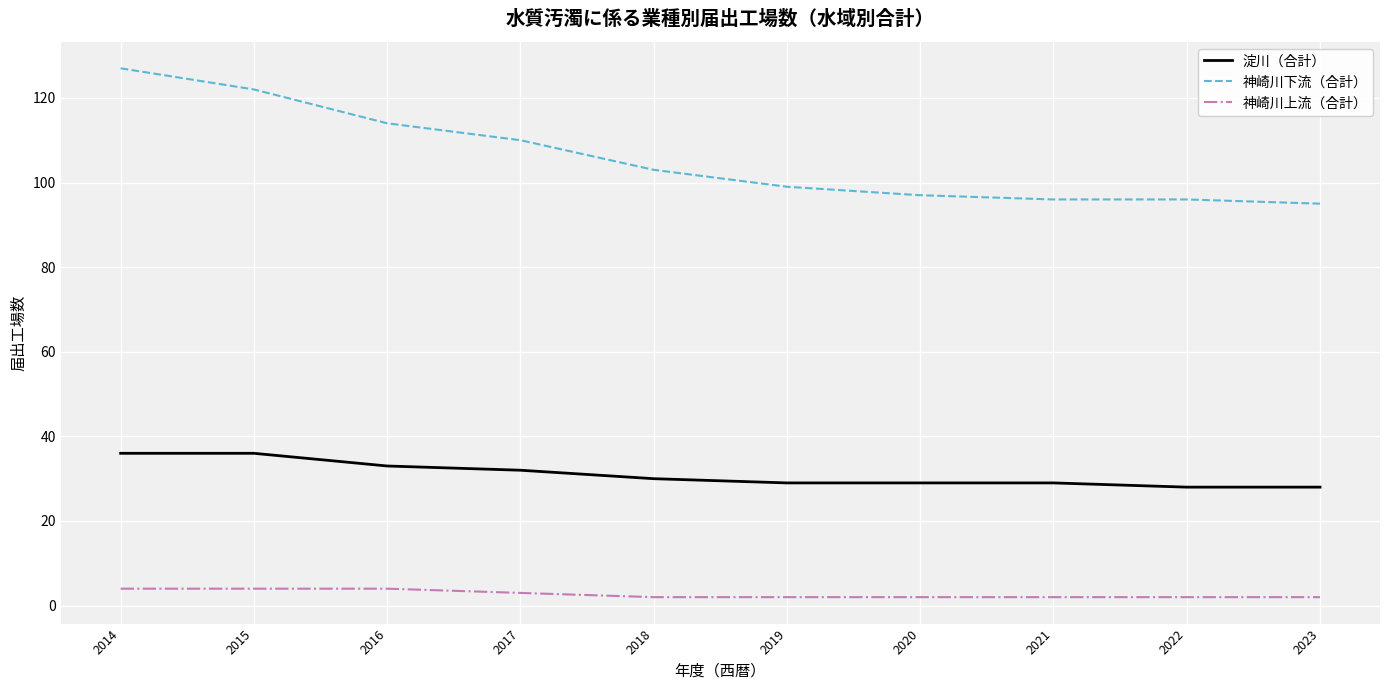

Where does the 神崎川下流（合計） series first go above 103?

2014